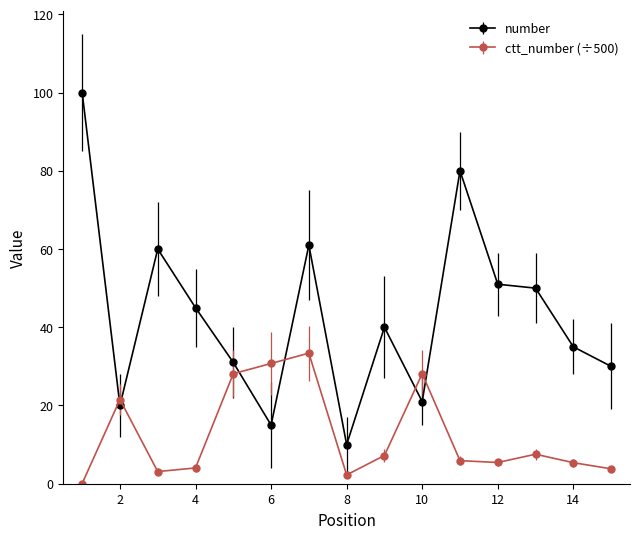

What is the greatest value displayed?

100.0